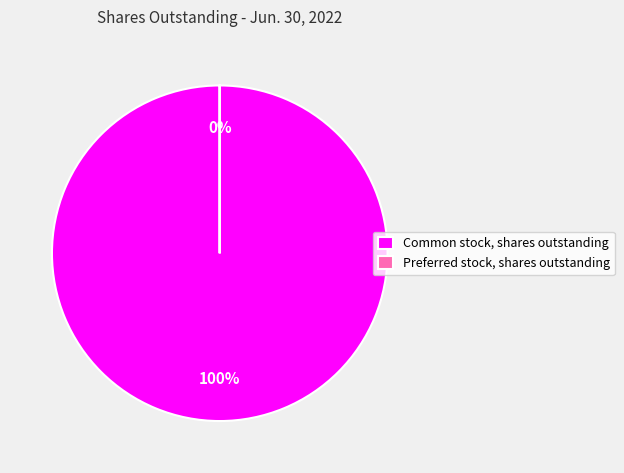

Count the number of slices in the pie.

2